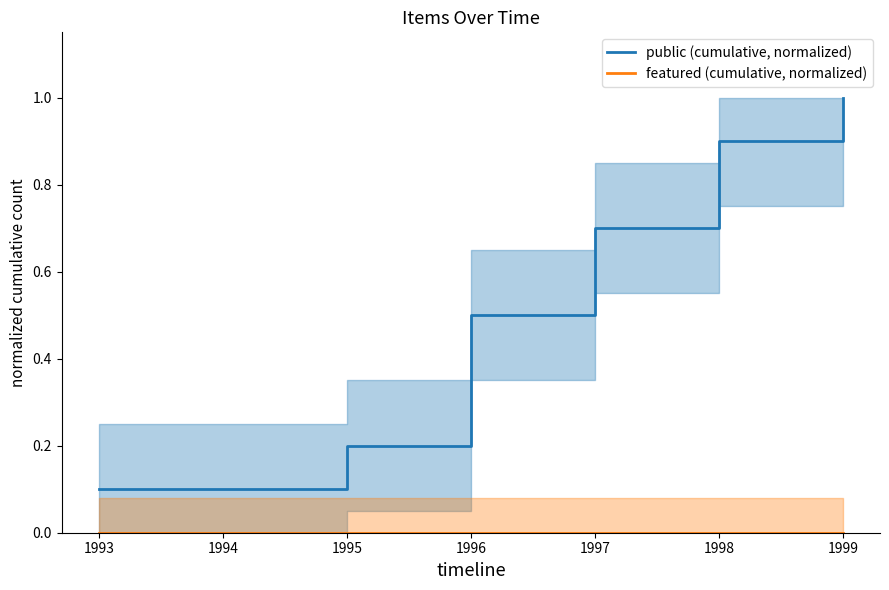

The value of public (cumulative, normalized) at 1999 is 1.0. True or false?

True